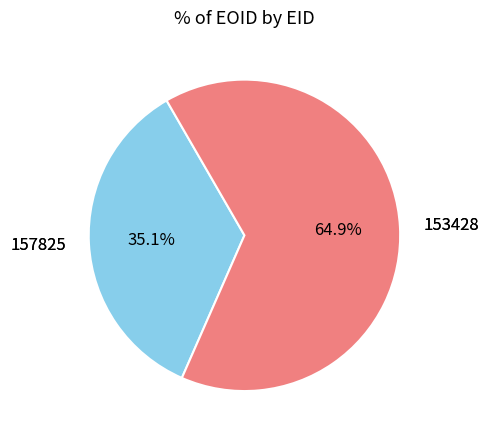

To the nearest percent, what is the difference between the largest and smallest slice percentages?

30%